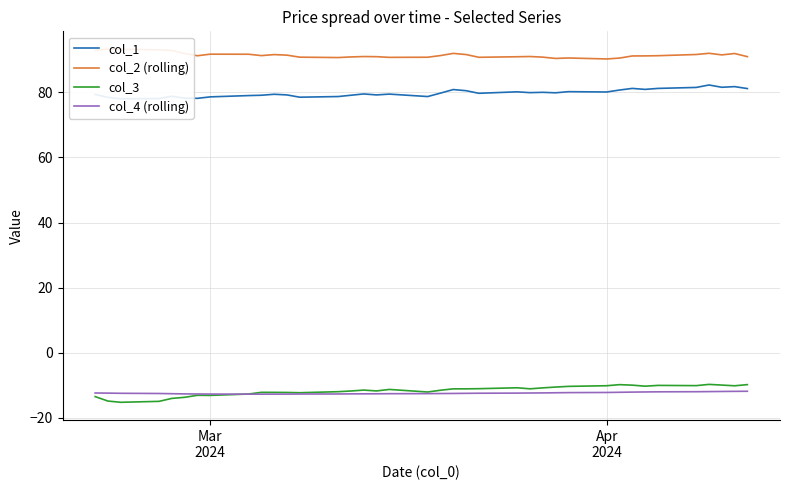

What is the minimum value for col_3?

-15.2